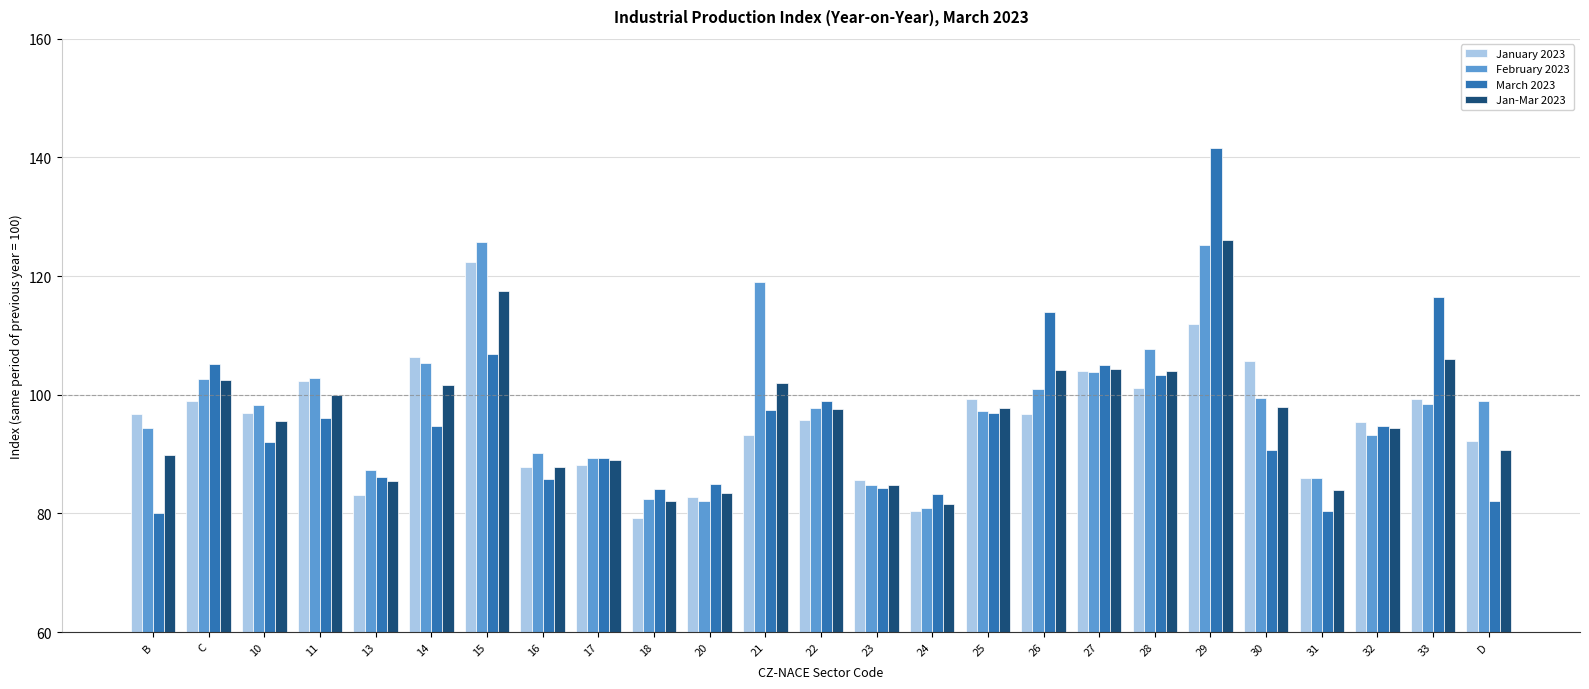

How many bars are there in total?

100